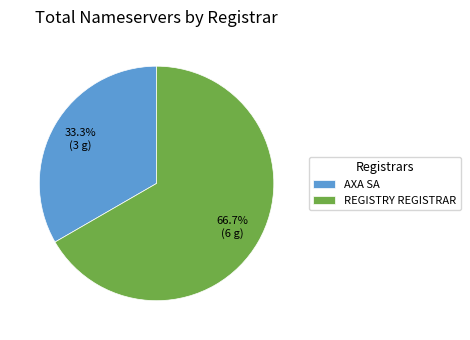

How many slices are in this pie chart?

2